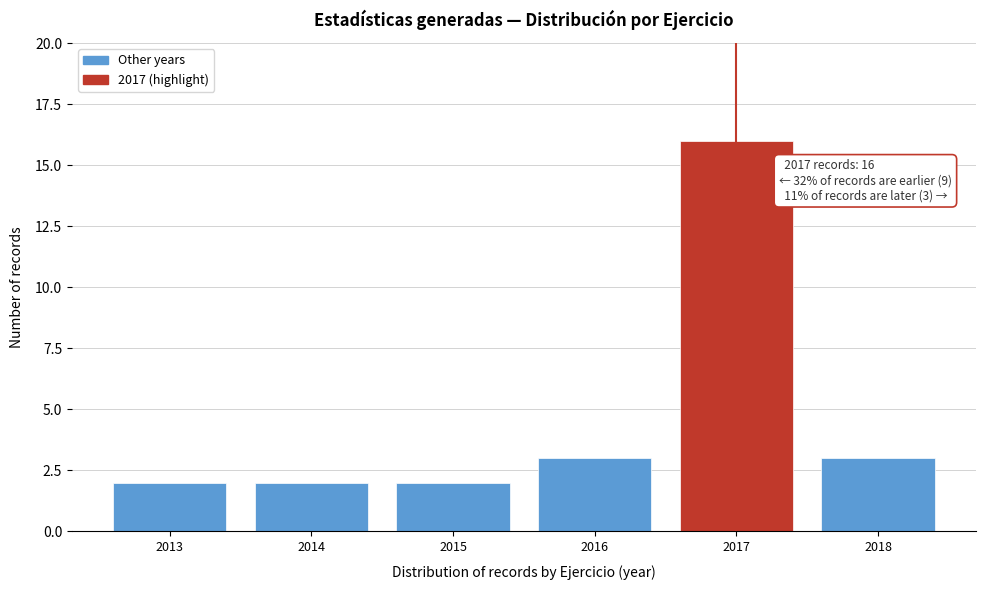

Reading left to right, list all the values displayed in this chart.

2	2	2	3	16	3